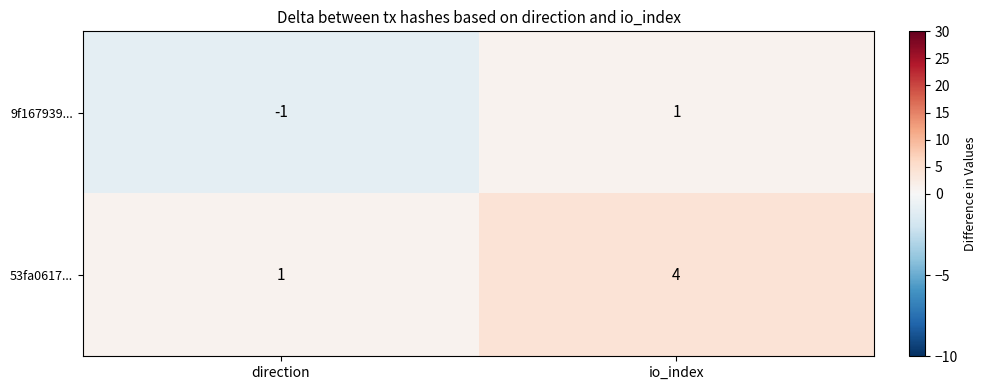

What is the difference between the maximum and minimum values in the 53fa0617... series?

3